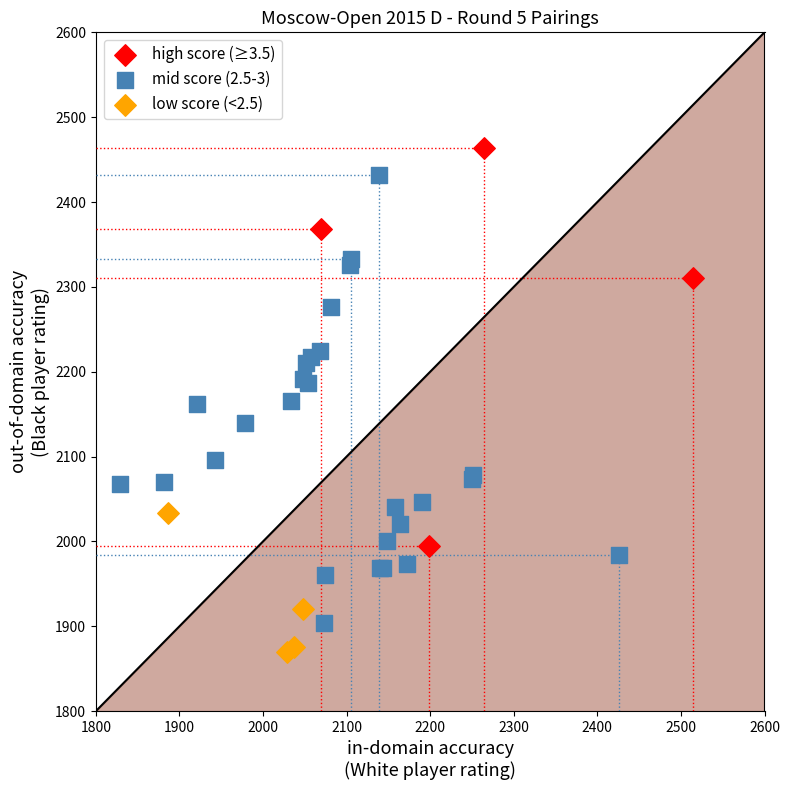

Which series reaches the minimum Y coordinate?

low score (<2.5)